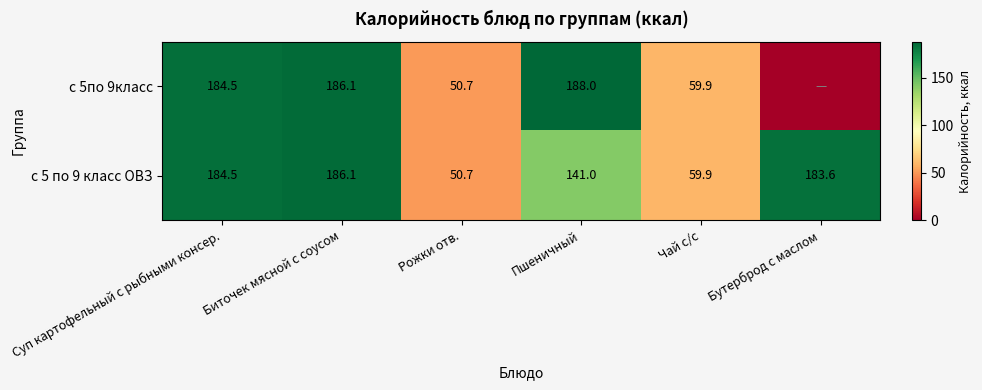

Is the value of с 5 по 9 класс ОВЗ at Суп картофельный с рыбными консер. greater than the value of с 5по 9класс at Рожки отв.?

Yes